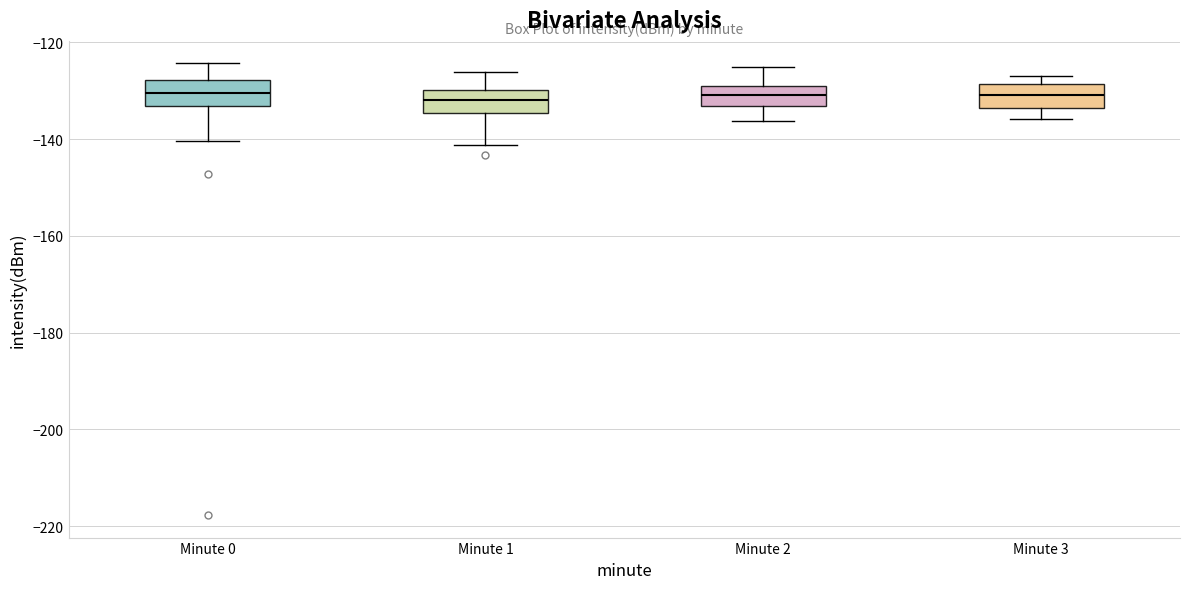

Where does the upper whisker of the box for Minute 0 end on the y-axis? The values are not printed on the chart, so give them approximately, as read against the axis.

-124